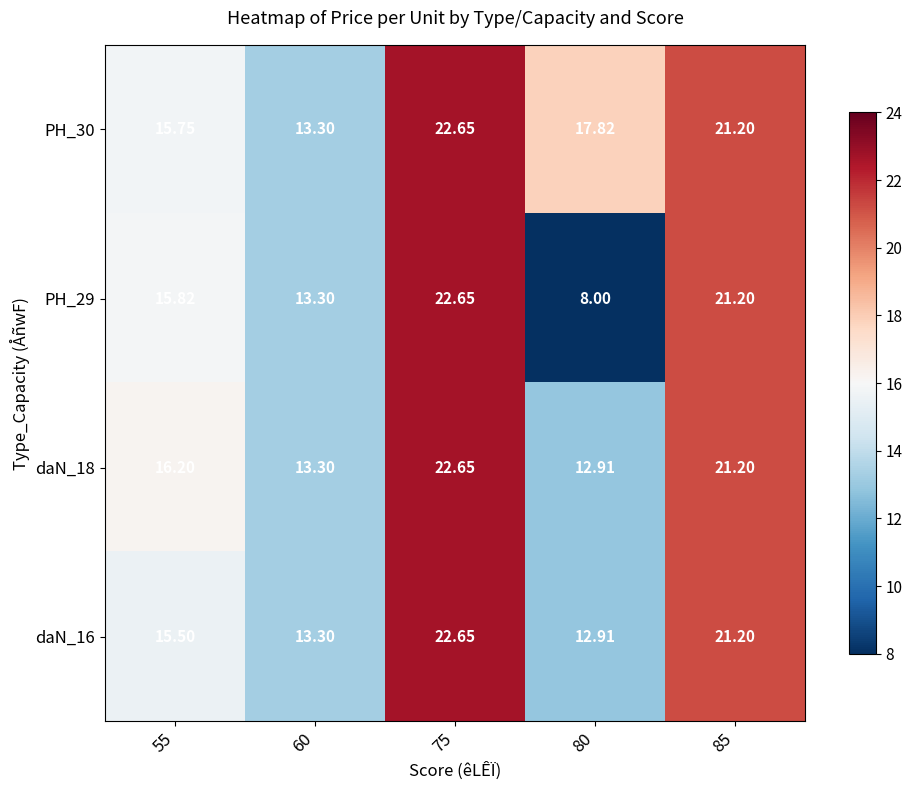

Is the value of daN_18 at 75 greater than the value of PH_29 at 80?

Yes